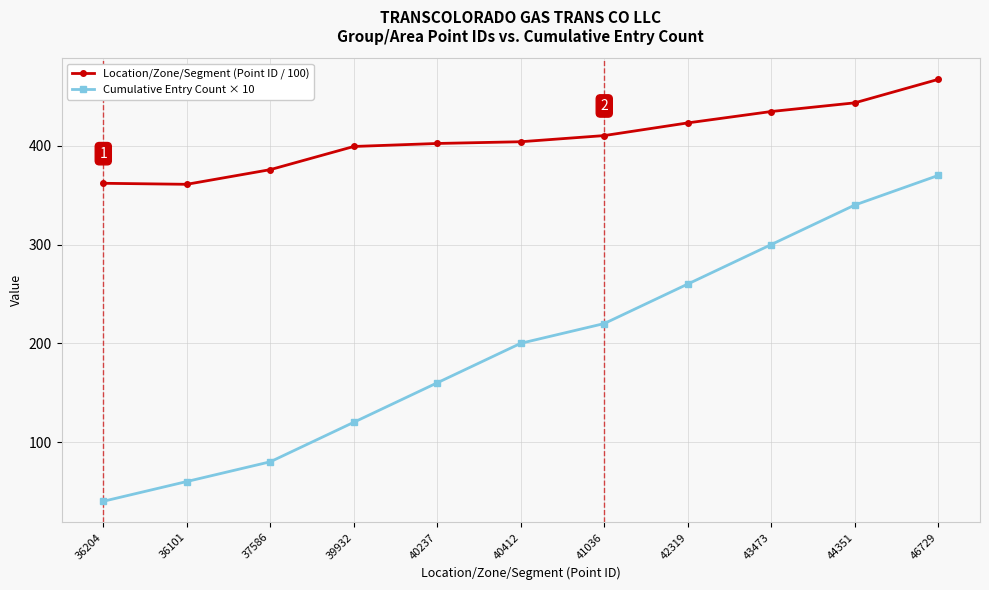

In Location/Zone/Segment (Point ID / 100), how many points are lower than both neighbors (excluding endpoints)?

1